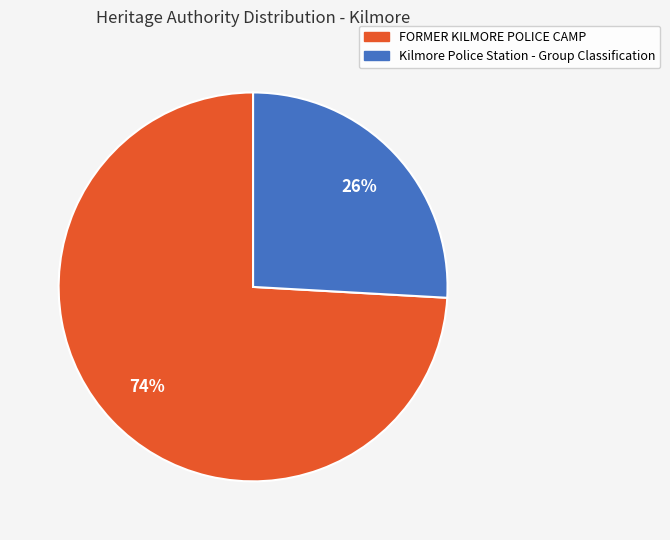

Which category has the smallest portion of the pie?

Kilmore Police Station - Group Classification